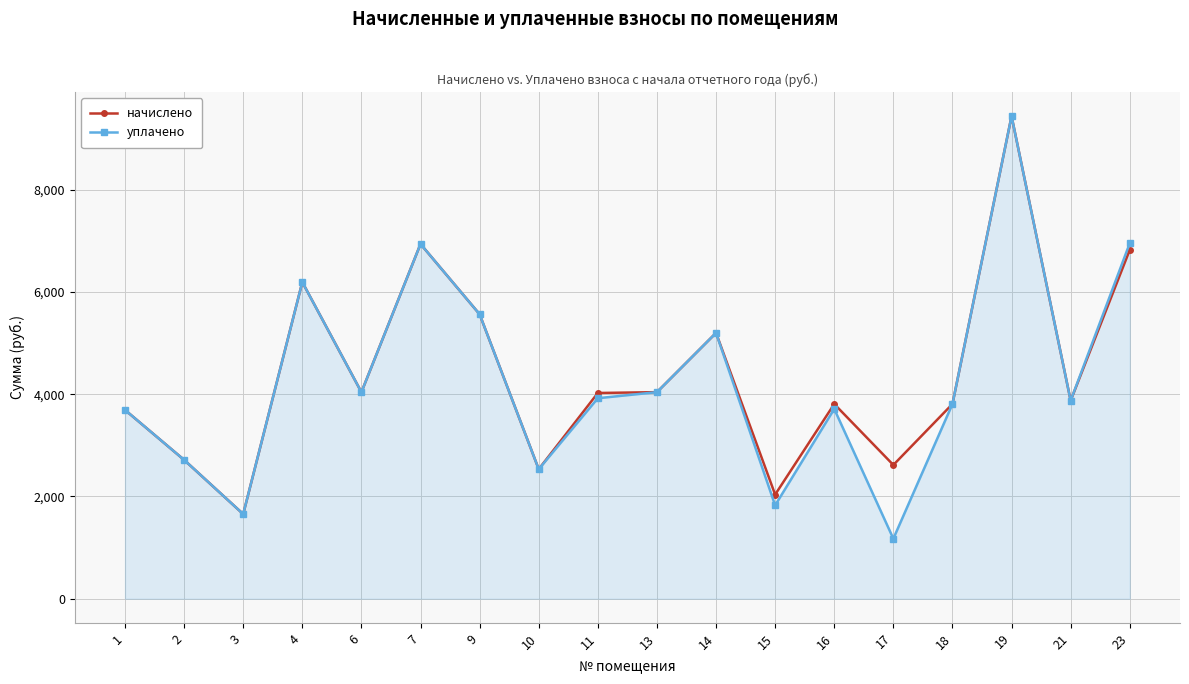

What is the difference between the second highest and second lowest values in the уплачено series?

5298.6